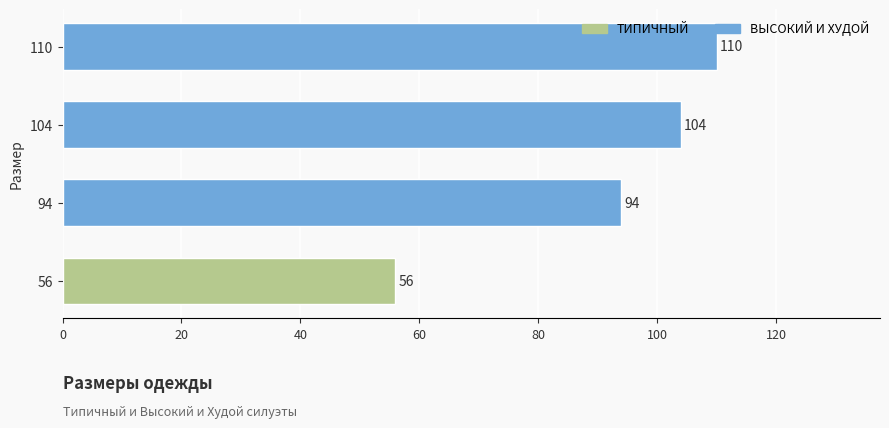

What is the difference between the values at 110 and 94?

16